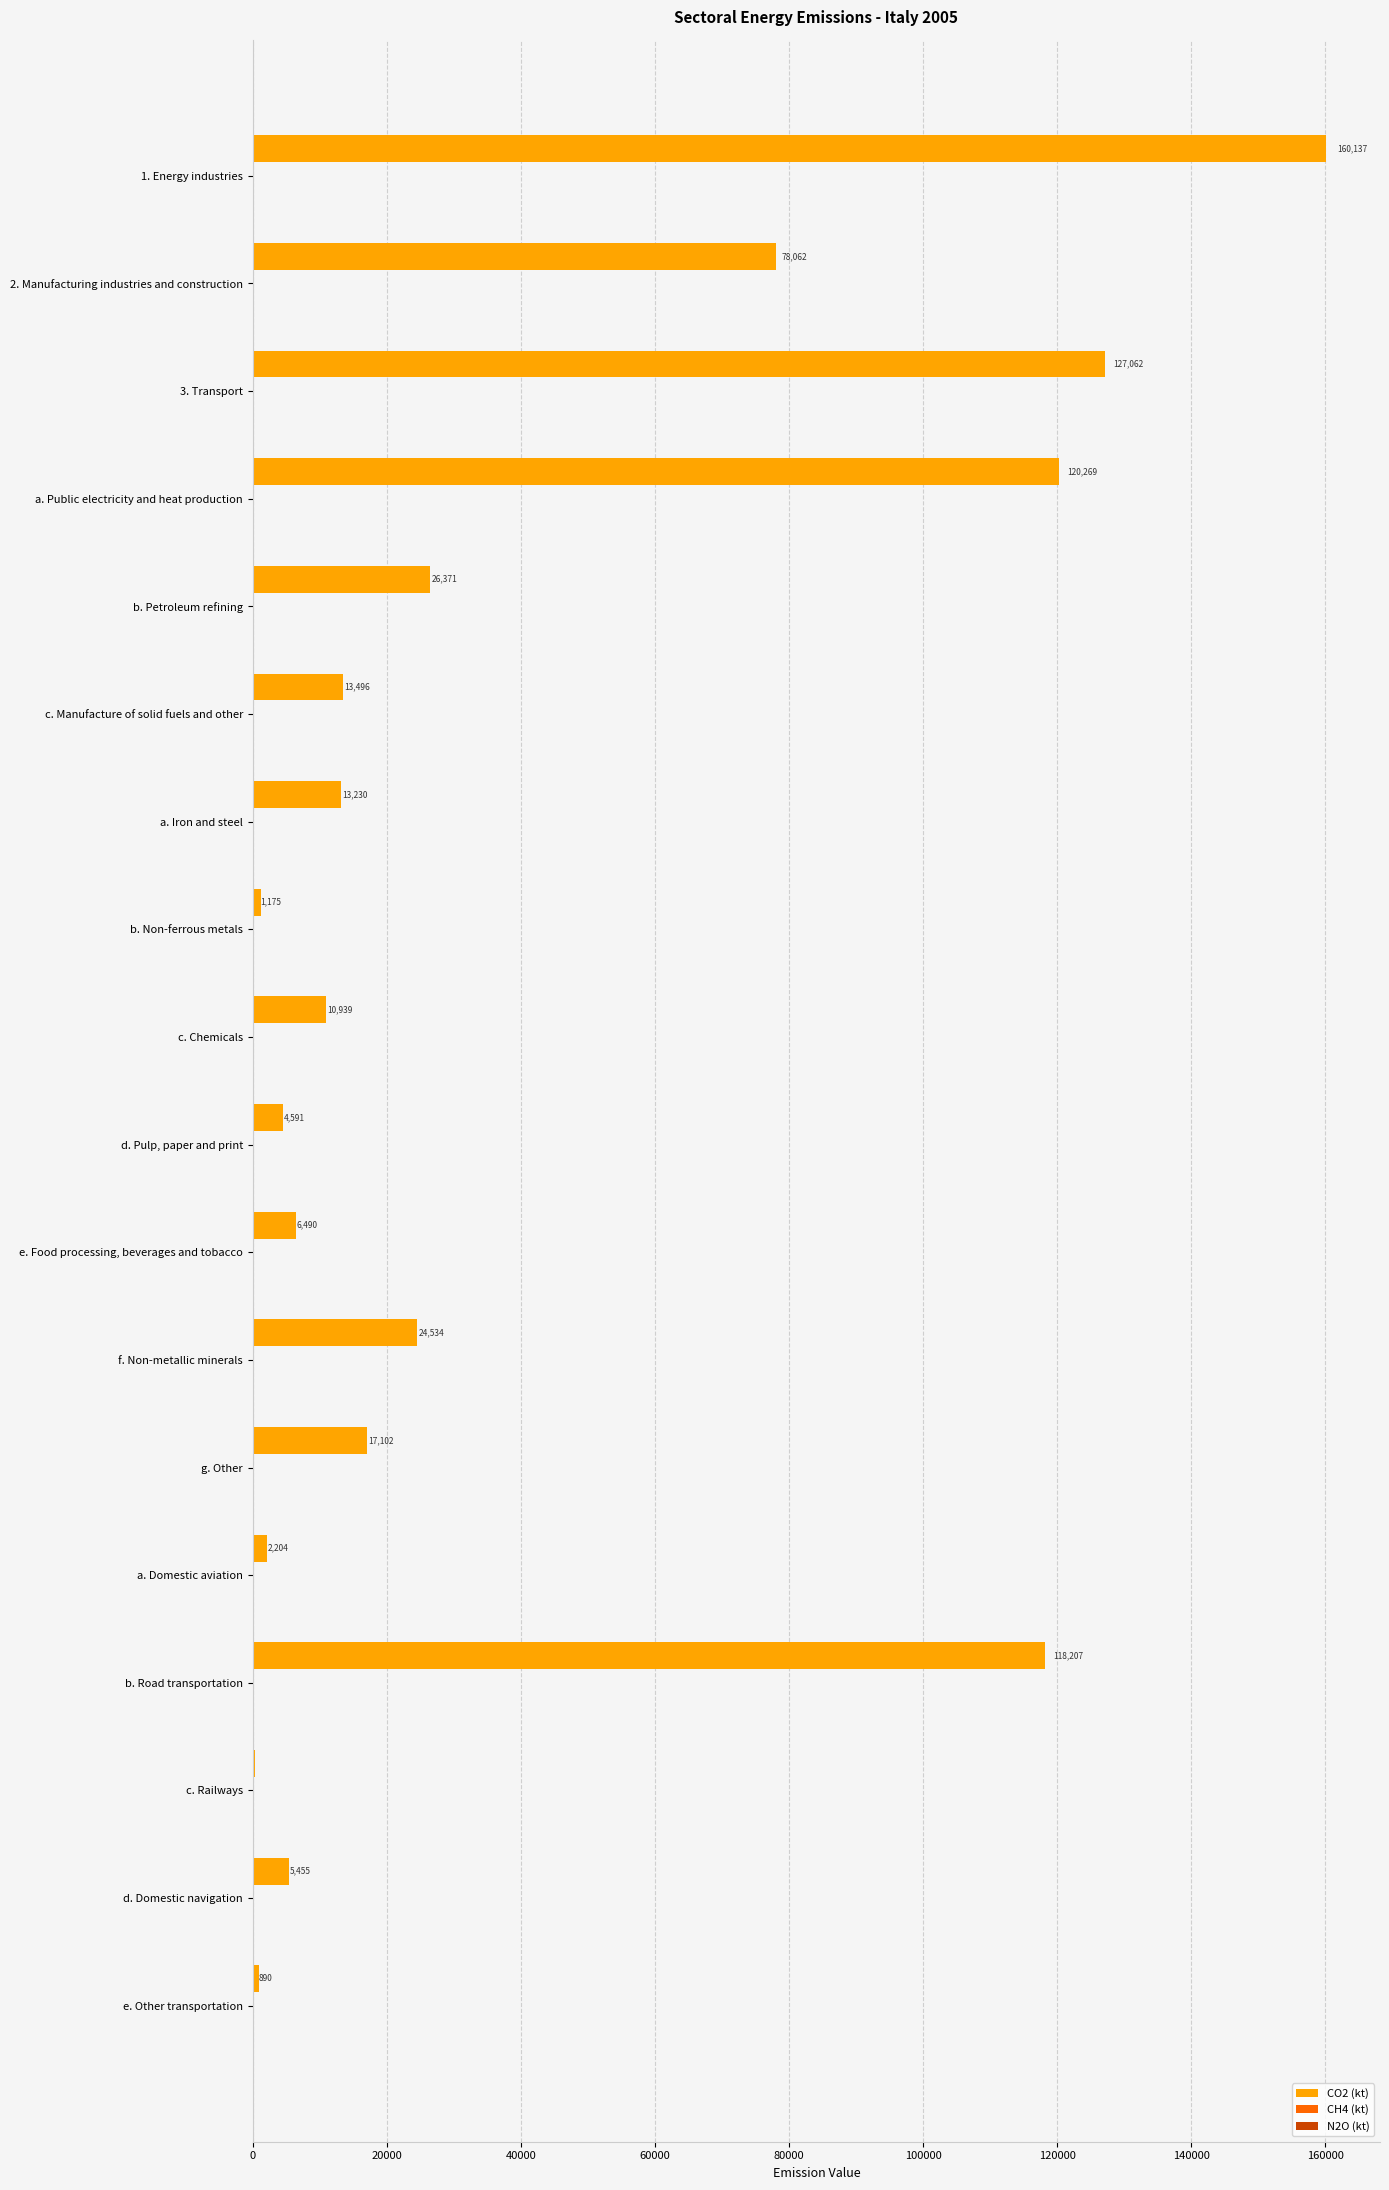

What is the highest value of the CO2 (kt) series?

160136.6